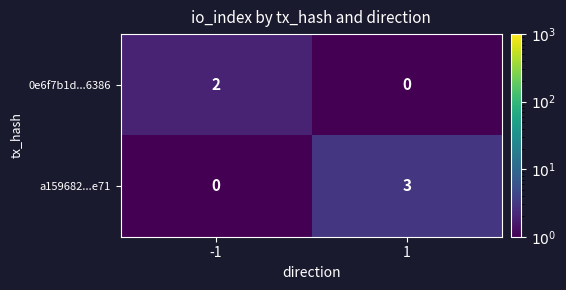

How many data points in a159682...e71 are less than 3?

1